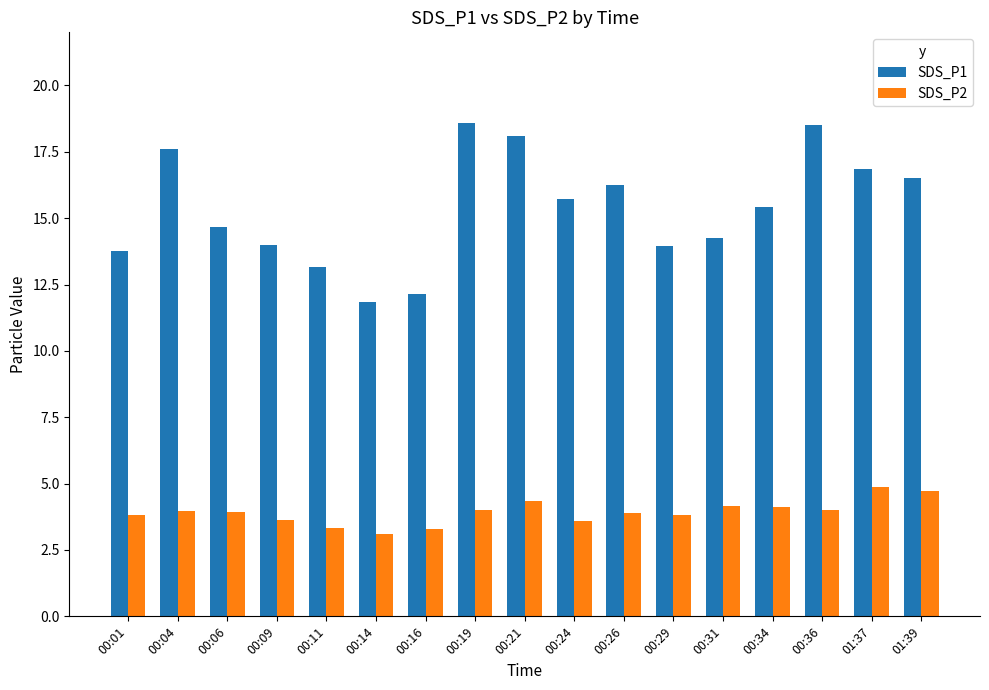

What is the greatest value displayed?

18.6